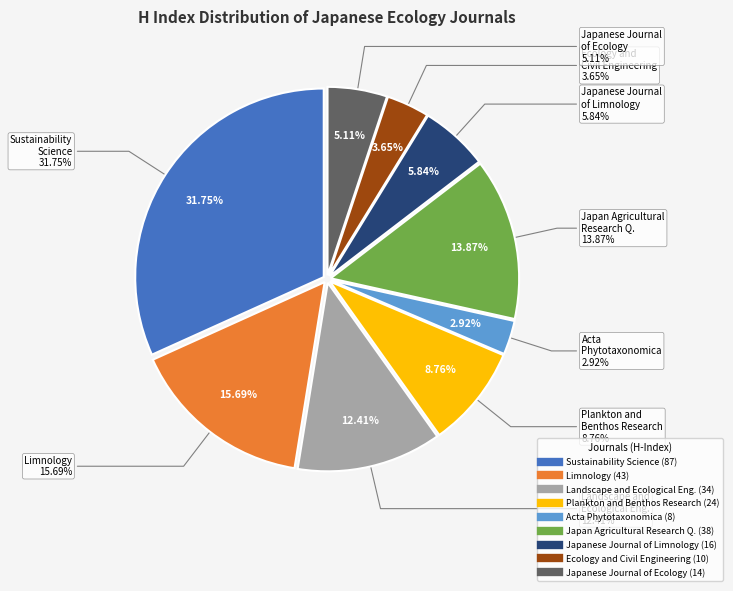

Is it true that Landscape and Ecological Engineering is 1% of the pie?

False